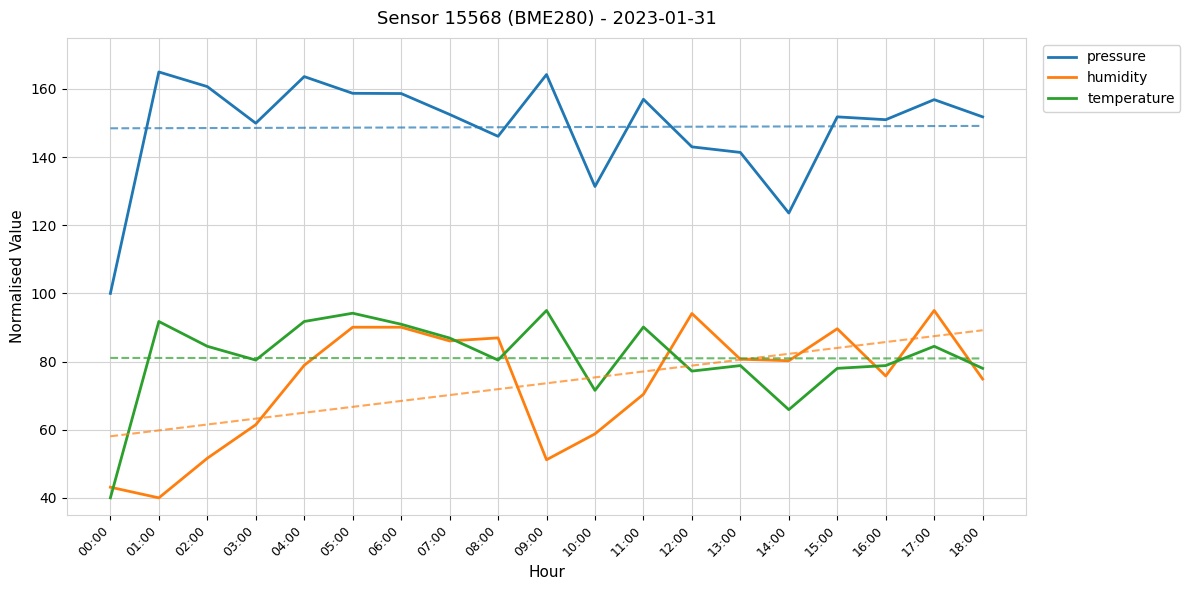

Does the chart have visible grid lines?

Yes